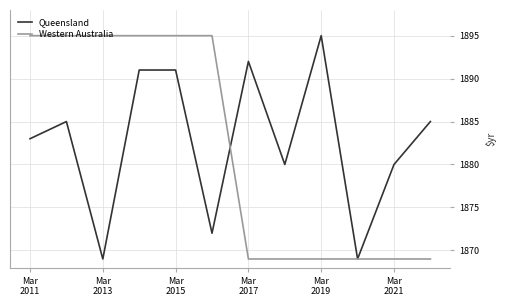

How many distinct data groups are displayed?

2